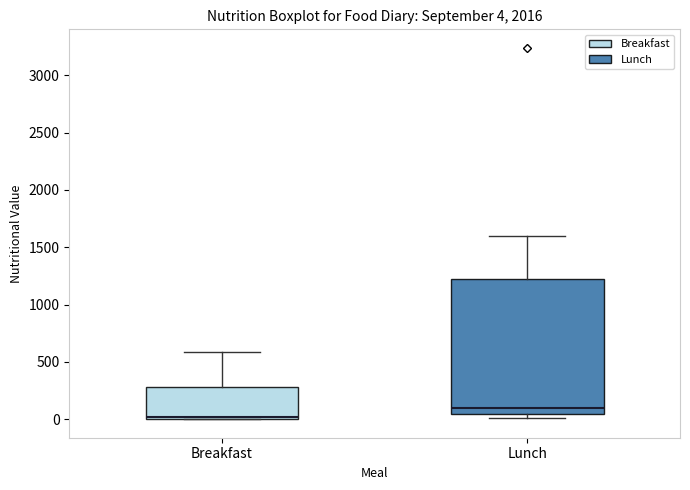

Comparing the boxes themselves (not the whiskers), which one is the tallest?

Lunch